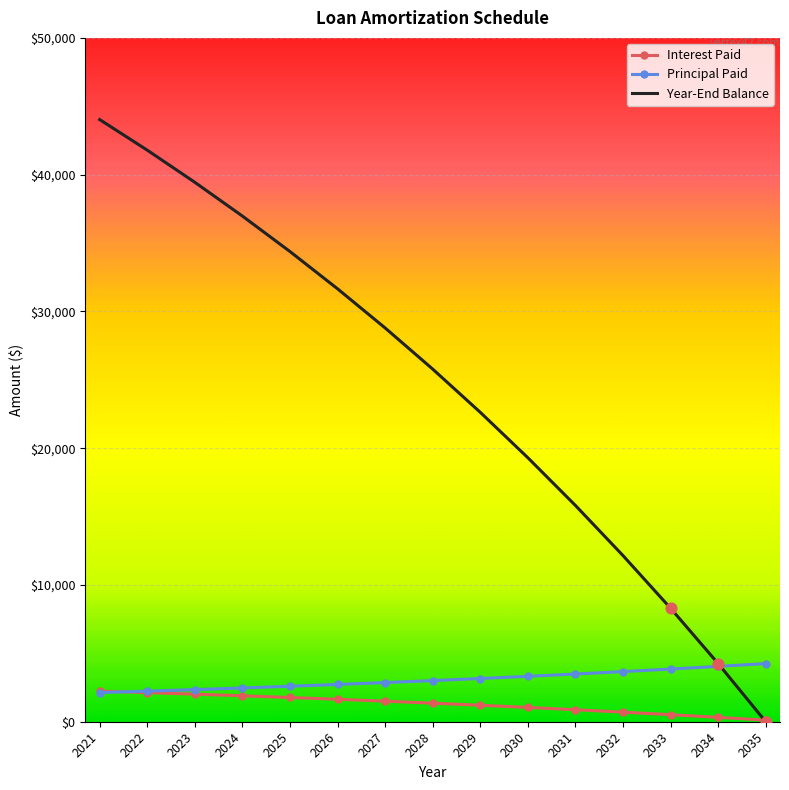

Is the value of Year-End Balance at 2023 greater than the value of Principal Paid at 2035?

Yes